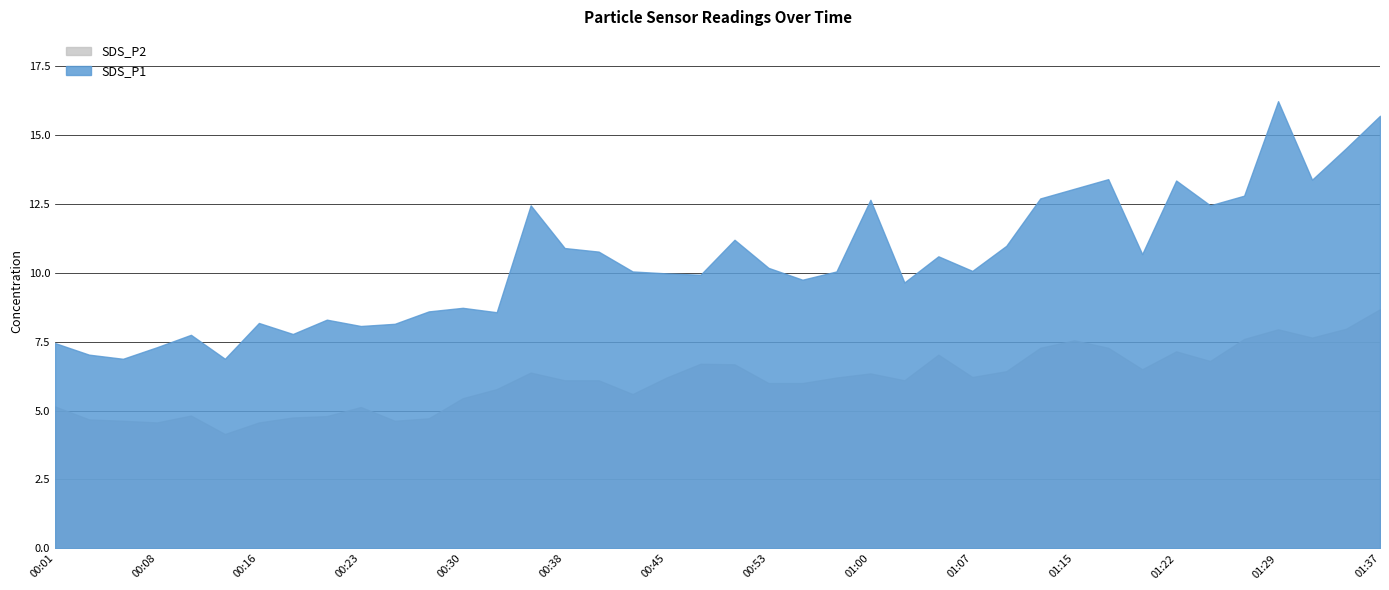

What is the minimum value shown in the chart?

4.2